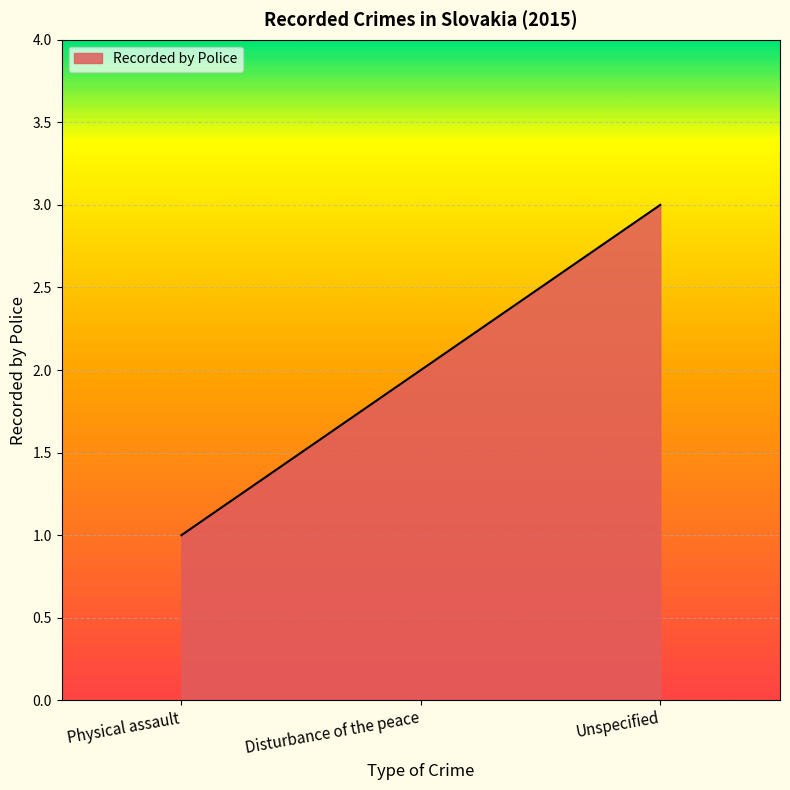

Rank the categories by value from highest to lowest.

Unspecified, Disturbance of the peace, Physical assault